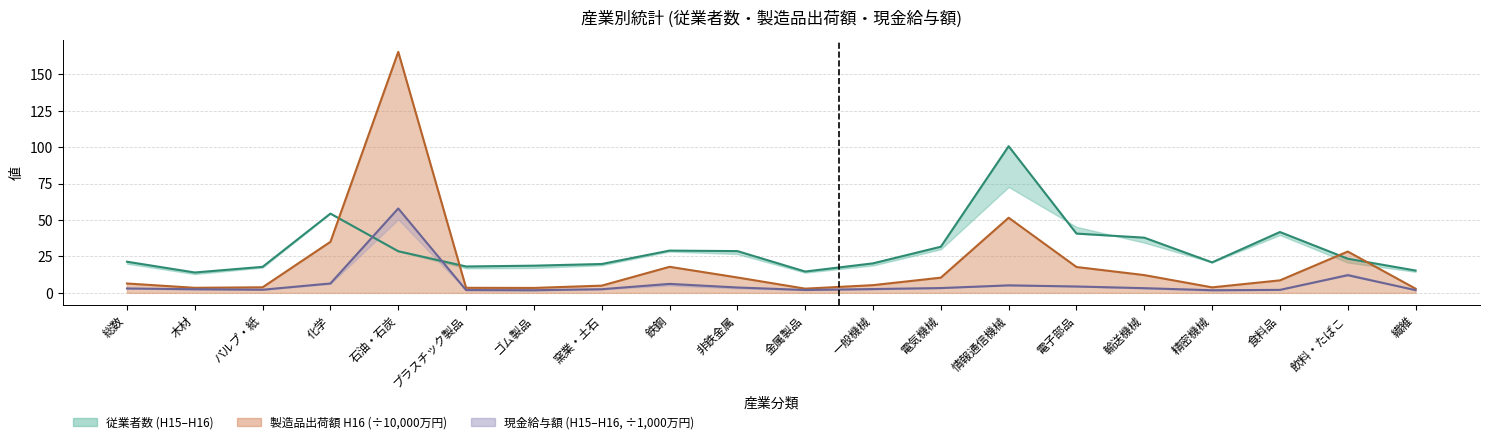

After their last crossing, which series has the higher values: 従業者数 H16 or 現金給与額 H16 (÷1,000万円)?

従業者数 H16